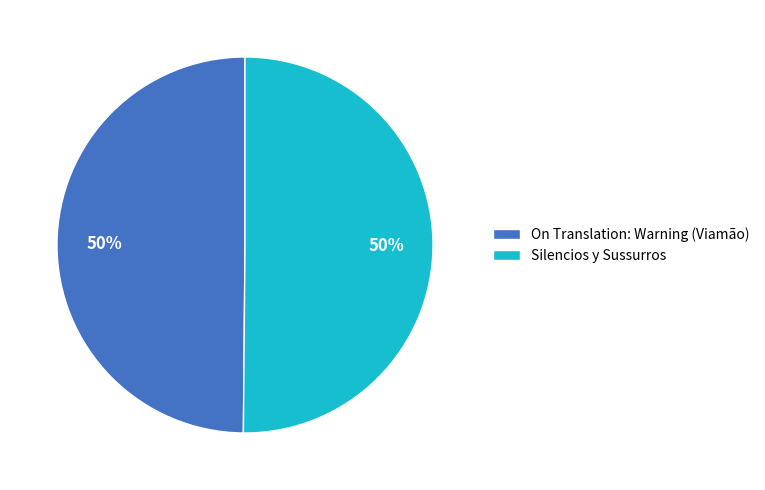

To the nearest percent, what portion does Silencios y Sussurros represent?

50%